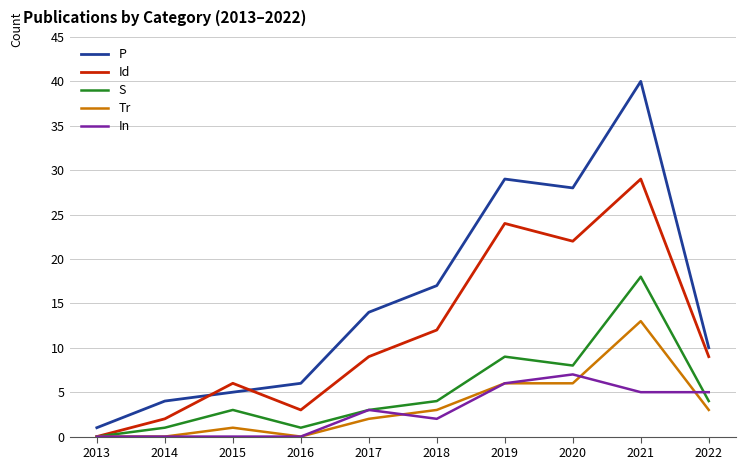

True or false: Tr and P cross at least once.

False